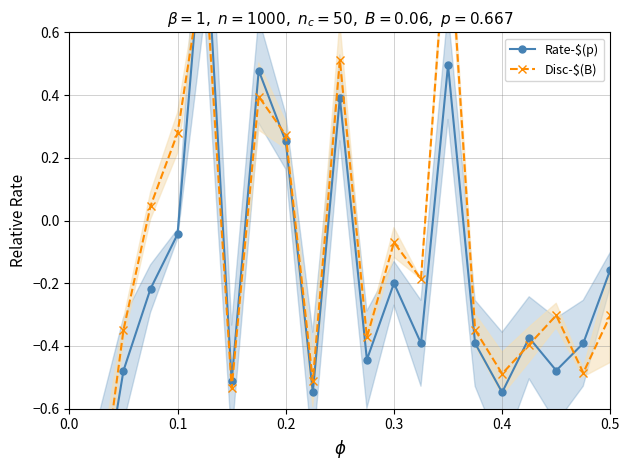

The value of Disc-$(B) at 6 is 0.6. True or false?

False